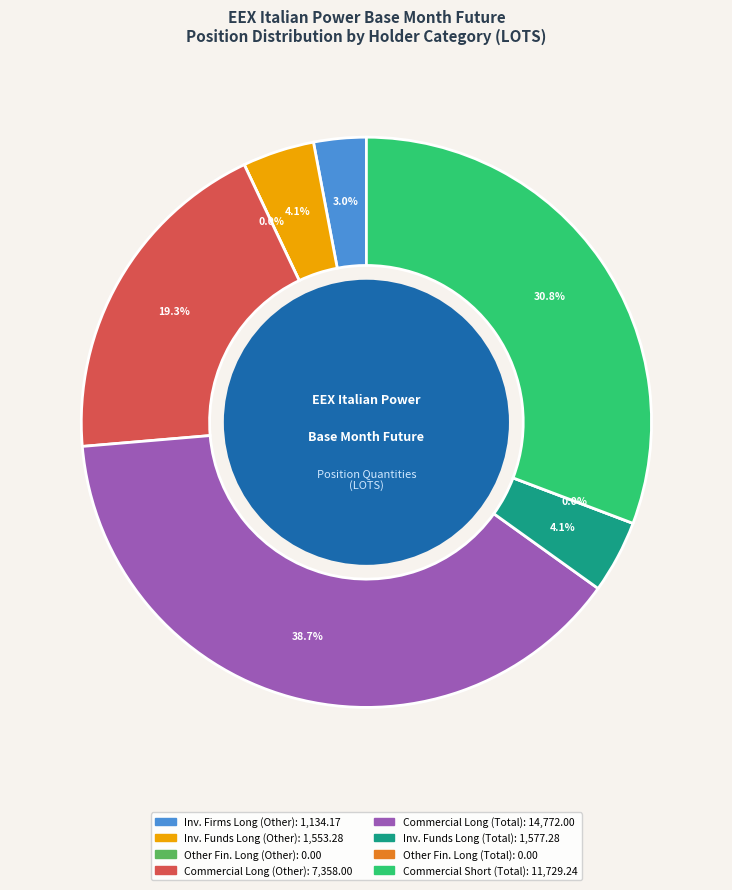

To the nearest percent, what is the difference between the Commercial
Long Other and Commercial
Long Total slice percentages?

19%